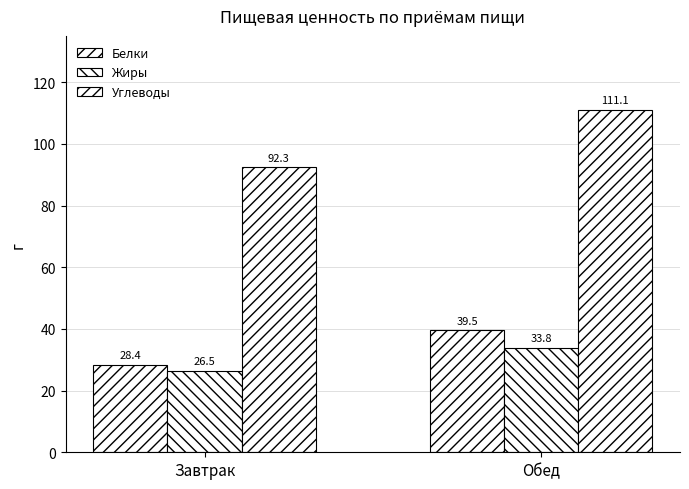

What is the lowest value of the Углеводы series?

92.3